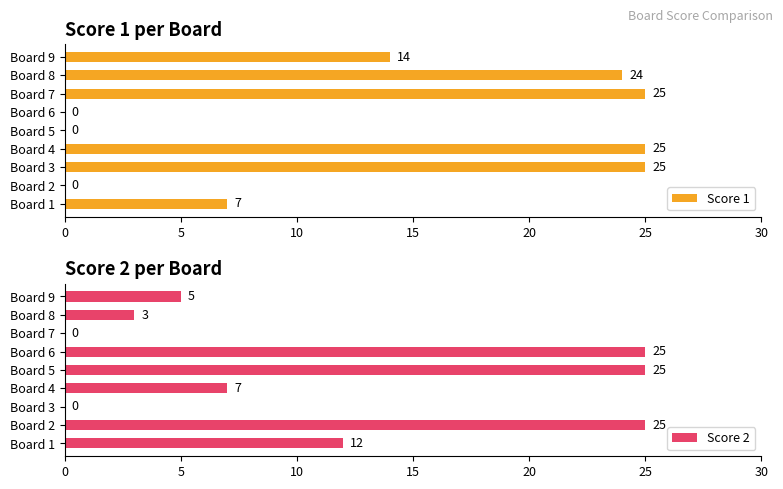

What is the sum of all Score 1 values?

120